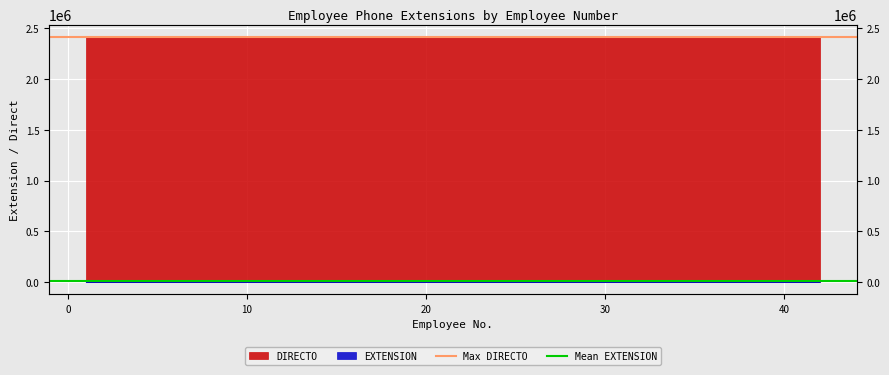

How many lines are shown in the chart?

2